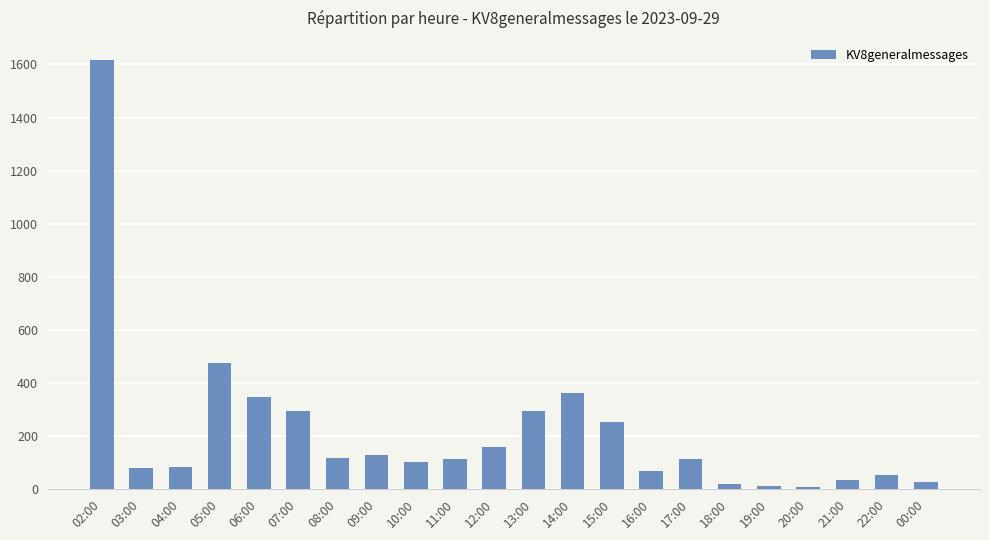

What is the difference between the maximum and minimum values?

1609